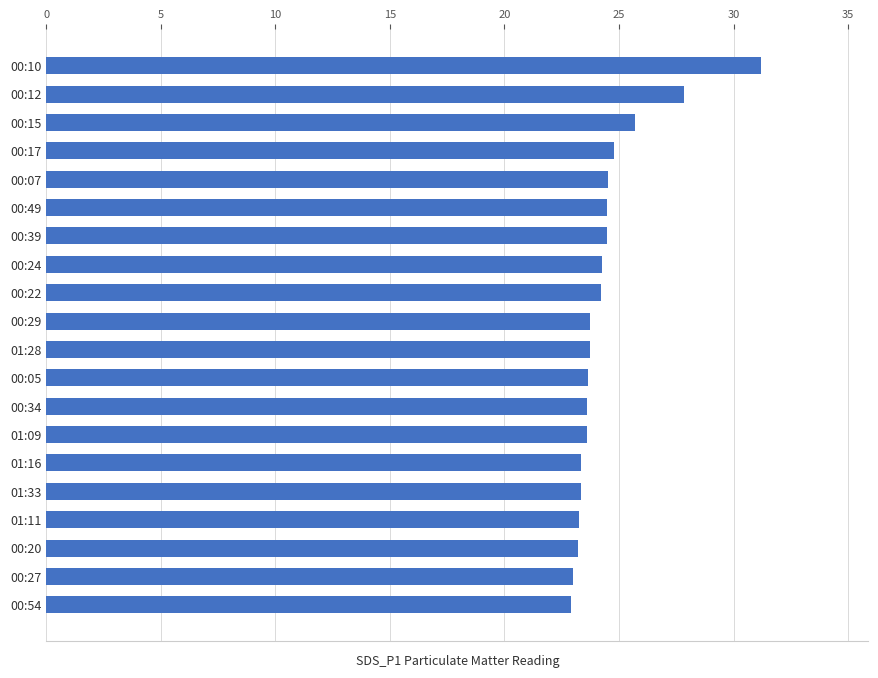

The value at 00:10 is 14.0. True or false?

False